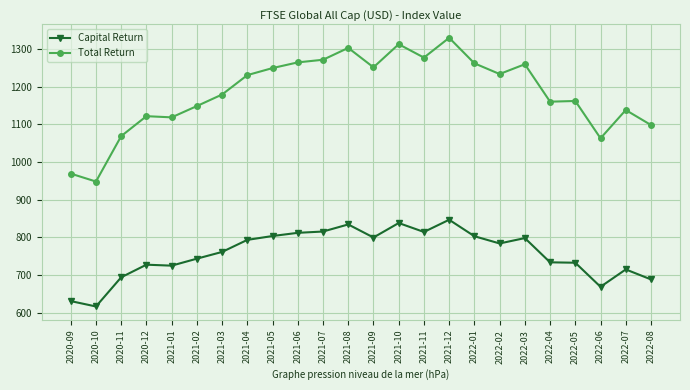

Which series has the largest total across all categories?

Total Return